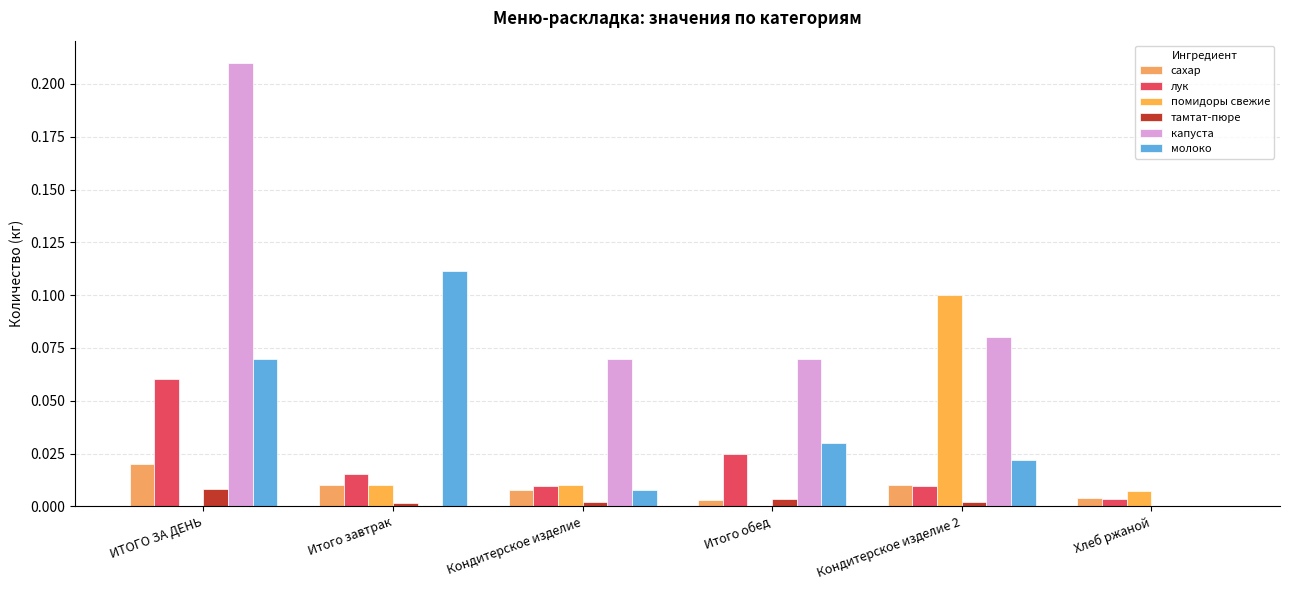

How many groups of bars are there?

6